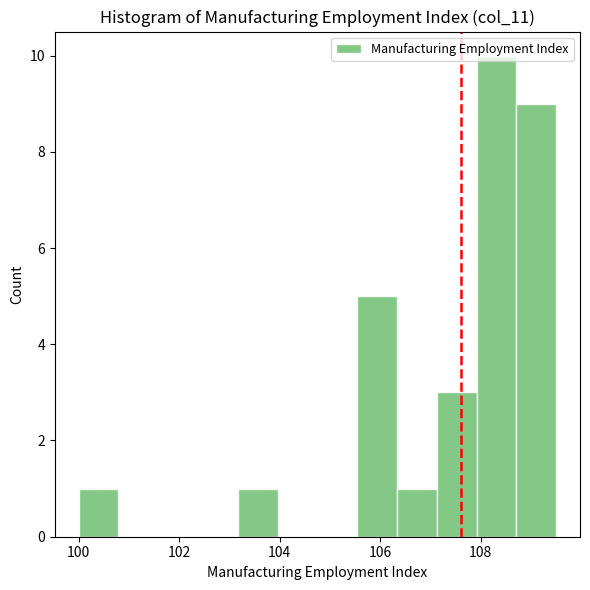

Read against the x-axis, roughly where is the centre of the tallest bar?

108.4